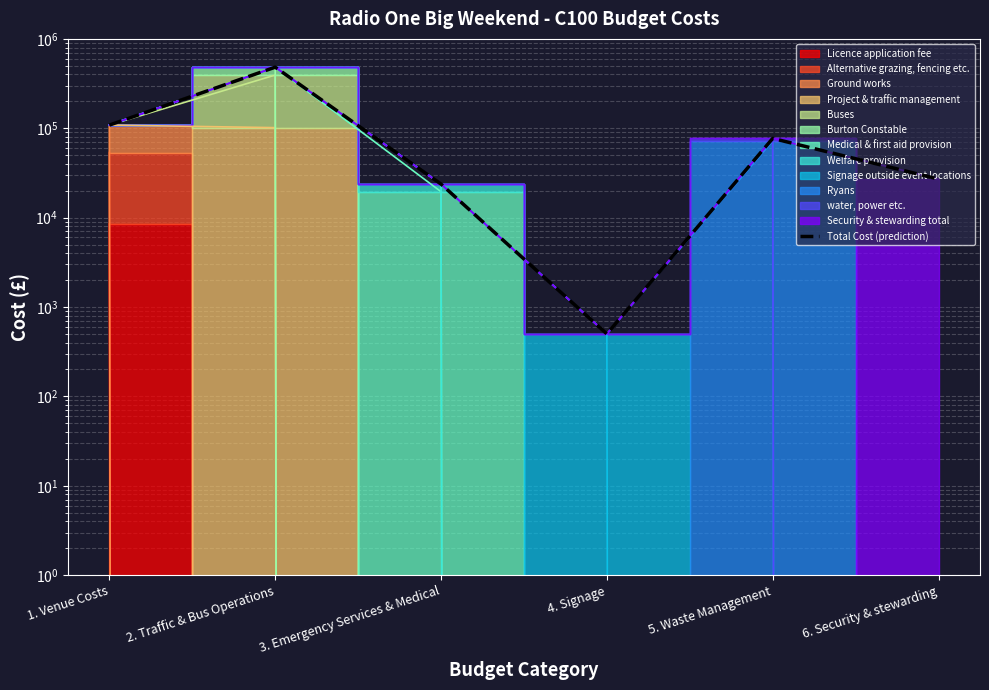

What is the change in value from 1. Venue Costs to 3. Emergency Services & Medical?

-84764.0